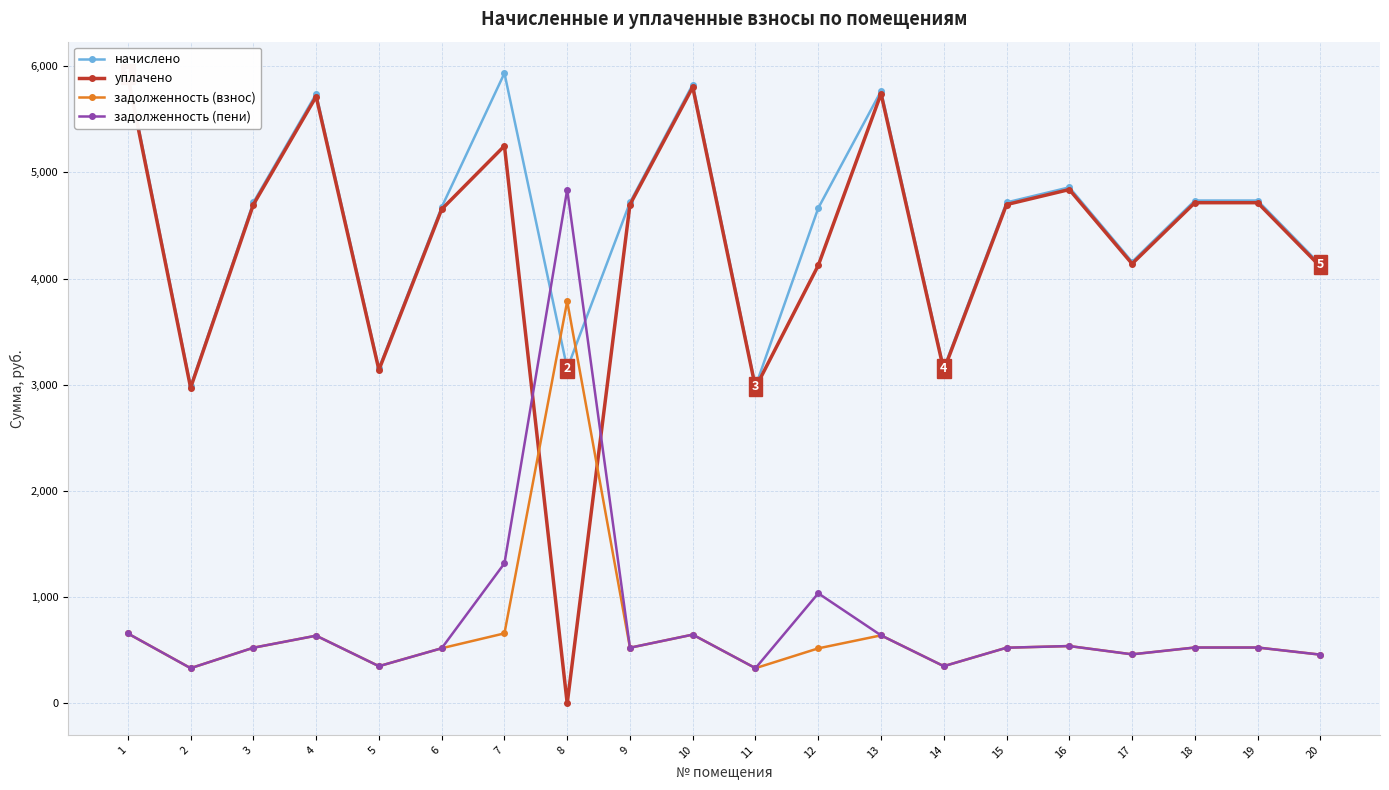

What is the sum of all уплачено values?

86011.8